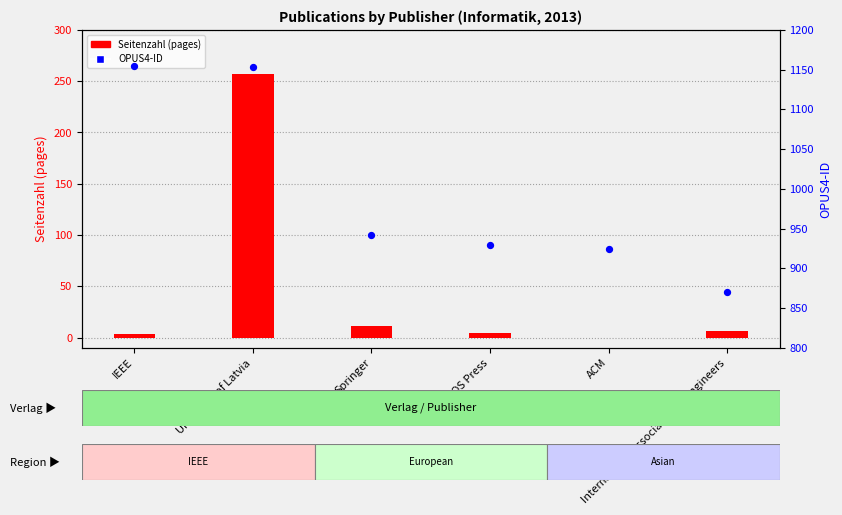

Which series reaches the minimum Y coordinate?

Seitenzahl (pages)